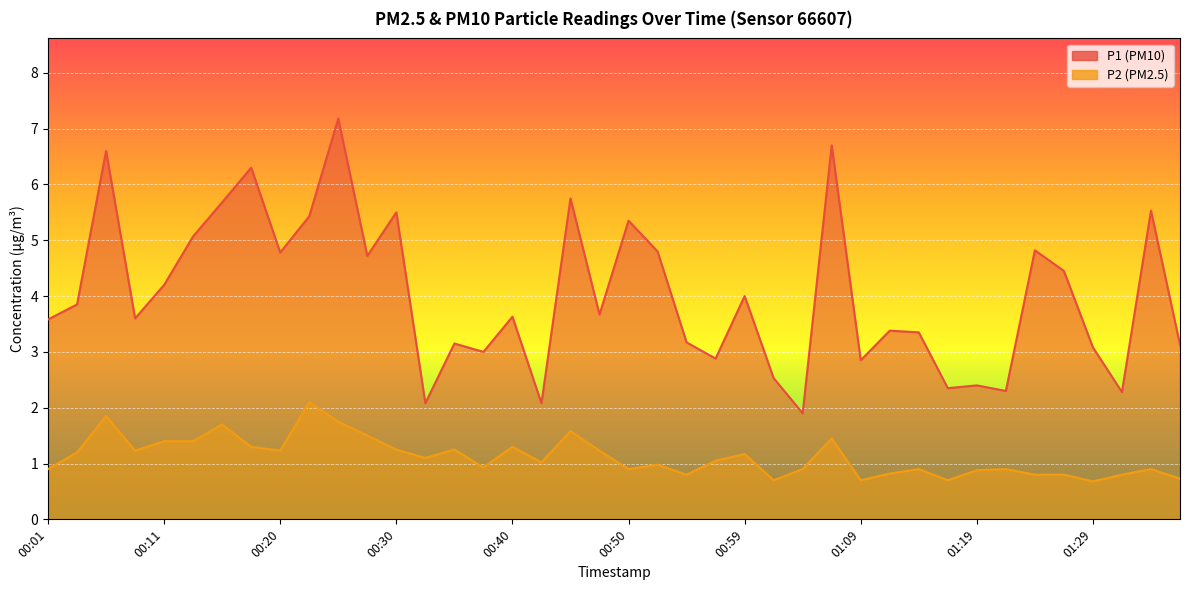

How many values in the P2 series are below 1?

19